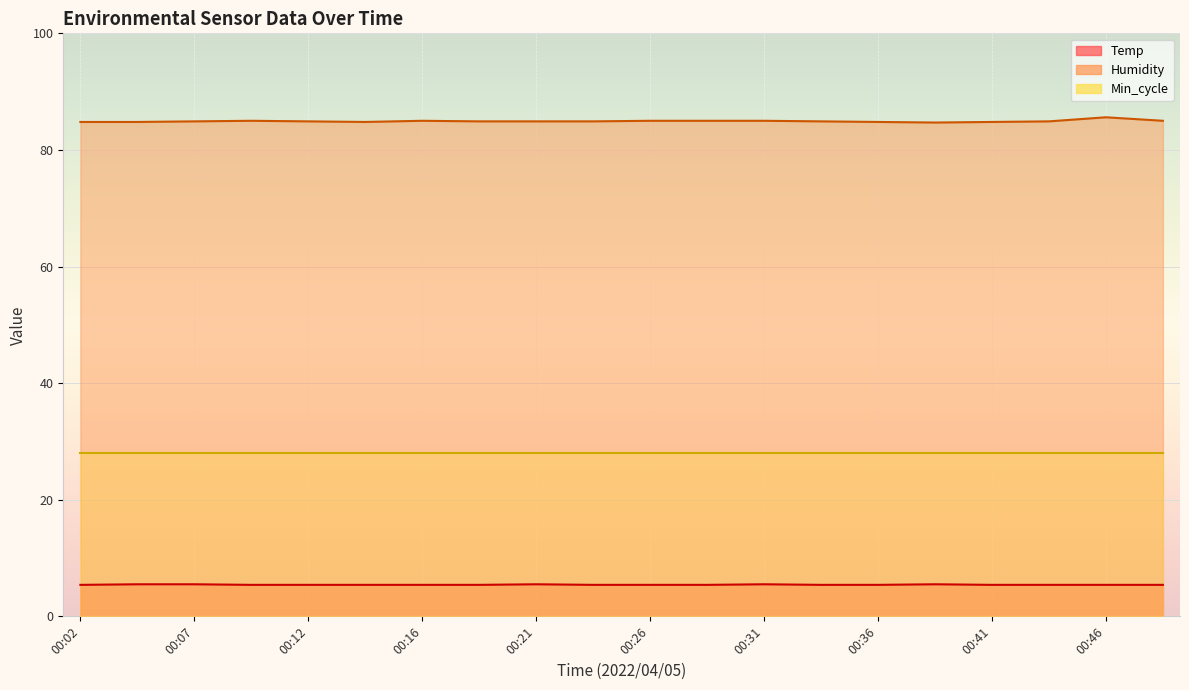

At which label does Humidity reach its peak?

00:46